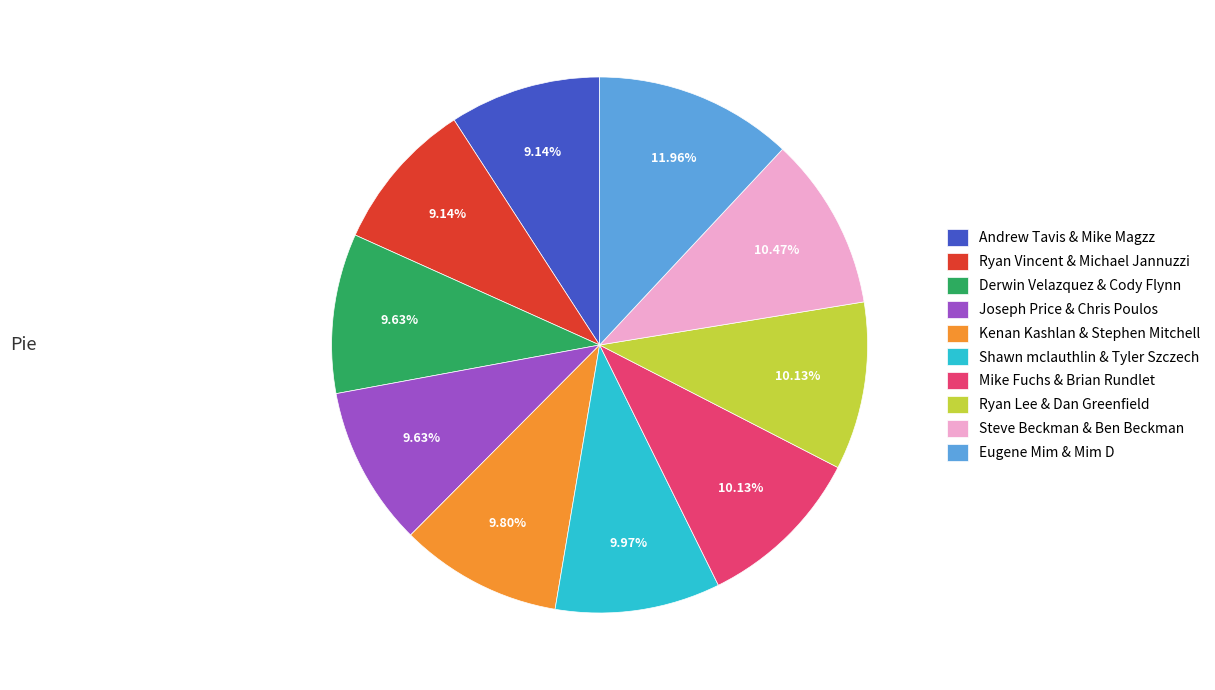

How many segments does this pie chart have?

10